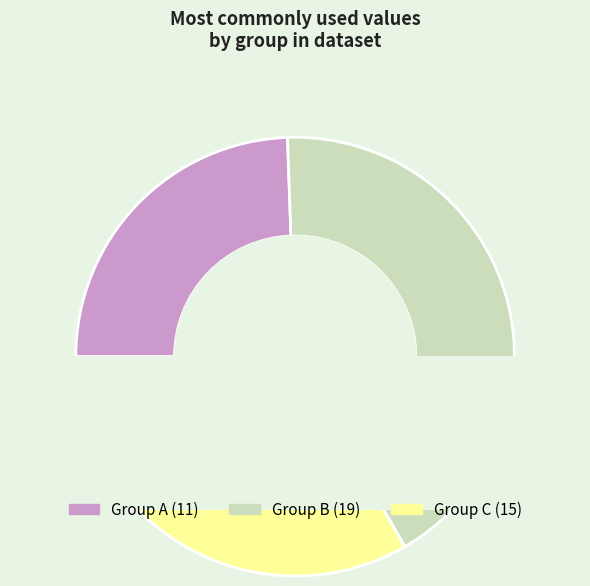

Is the sum of 2 and 7 greater than half?

No